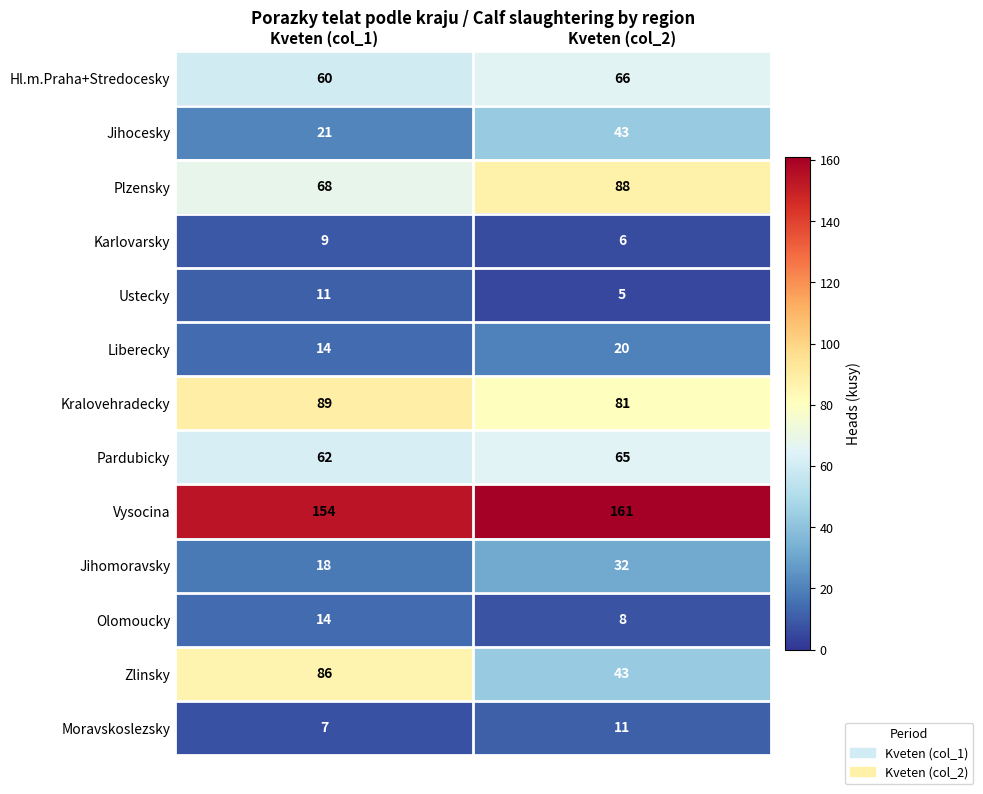

How many distinct data groups are displayed?

13